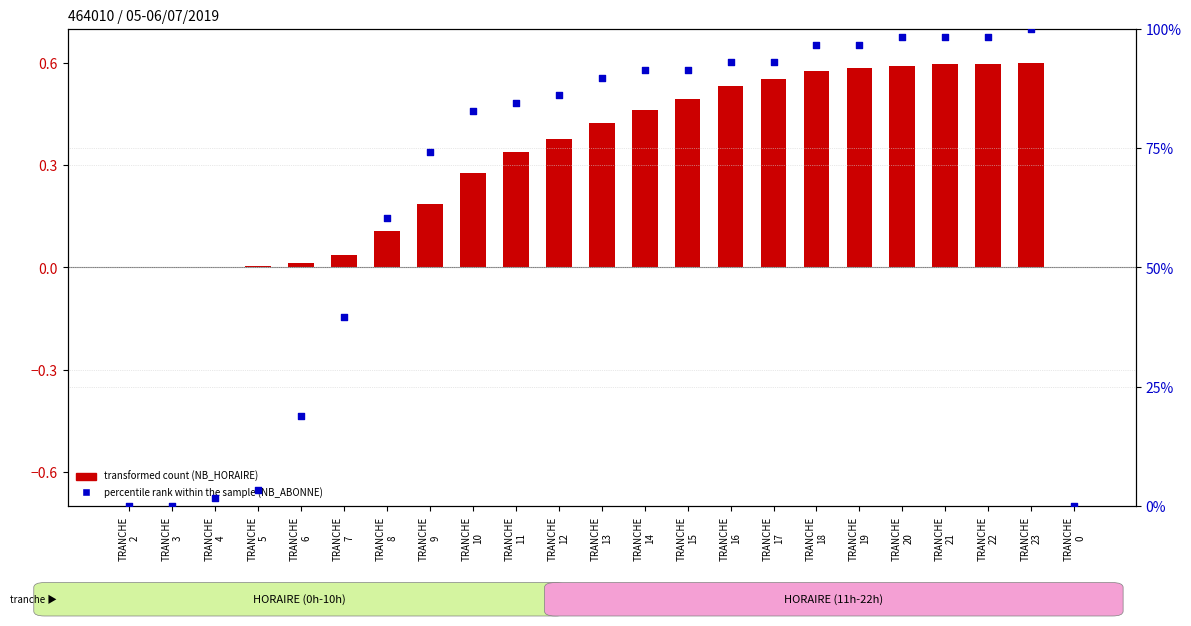

What is the total value across all series at TRANCHE
14?

91.8